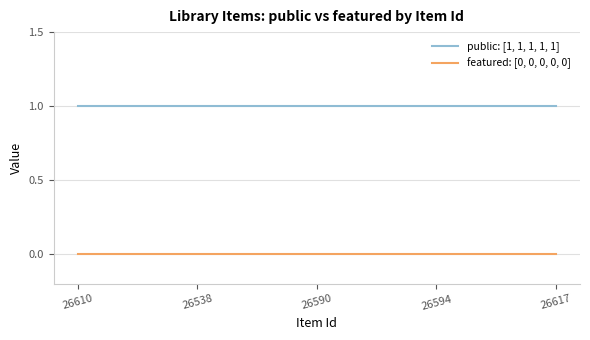

Rank the series at 26617 from highest to lowest value.

public: [1, 1, 1, 1, 1], featured: [0, 0, 0, 0, 0]